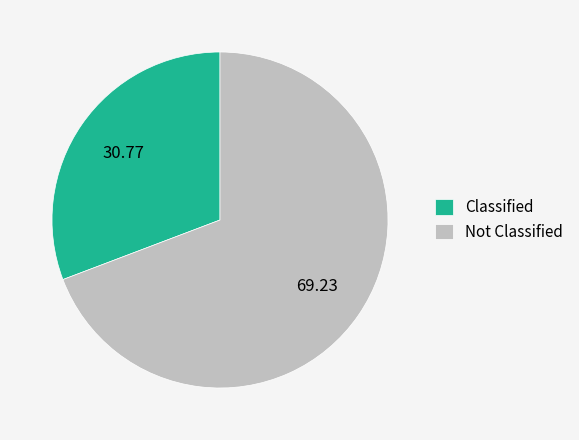

Is the sum of Classified and Not Classified greater than half?

Yes